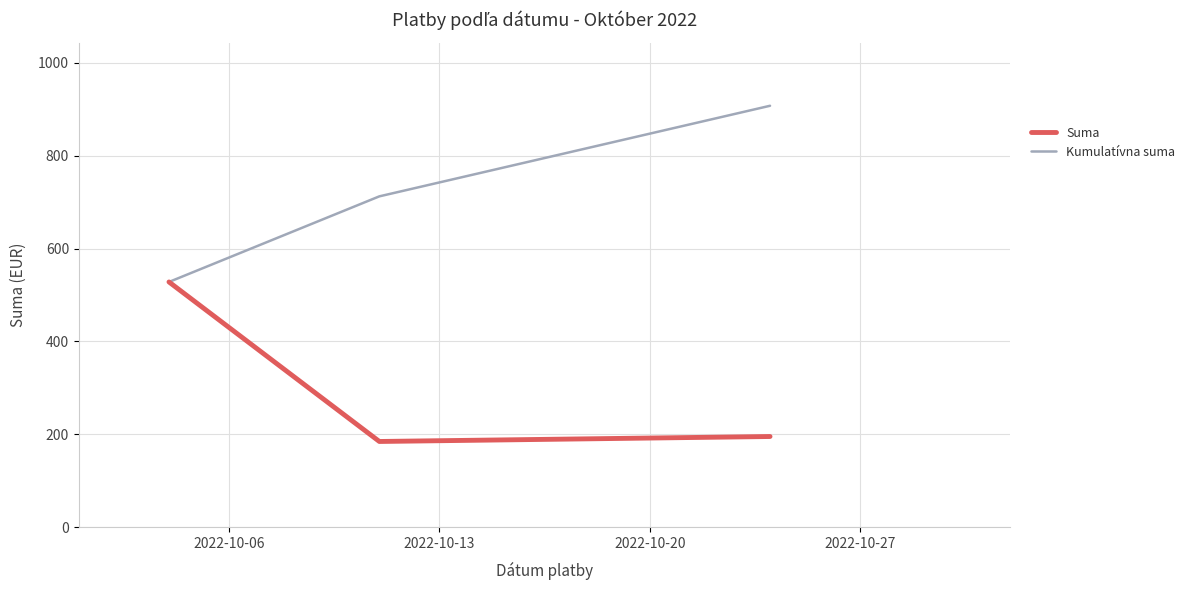

List the series in order of their overall mean, lowest first.

Suma, Kumulatívna suma